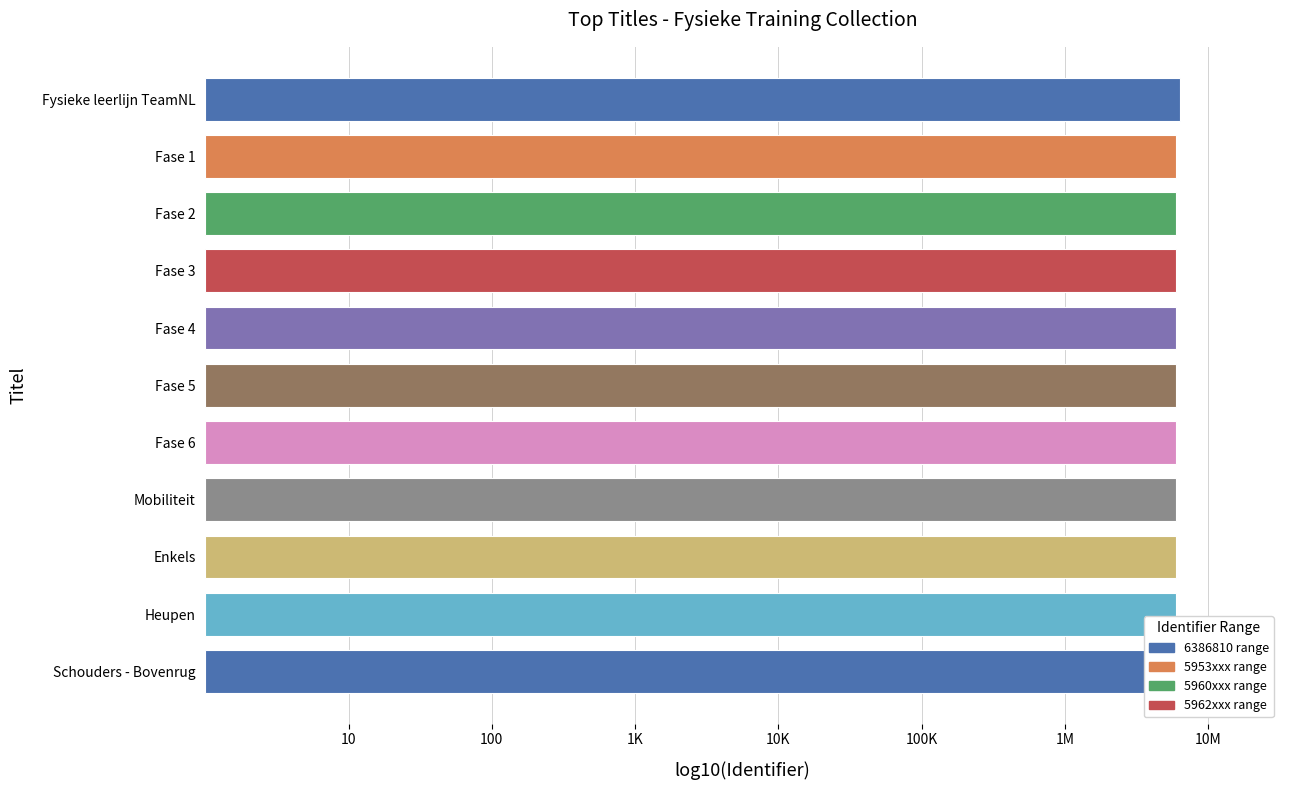

Are the bars horizontal?

Yes